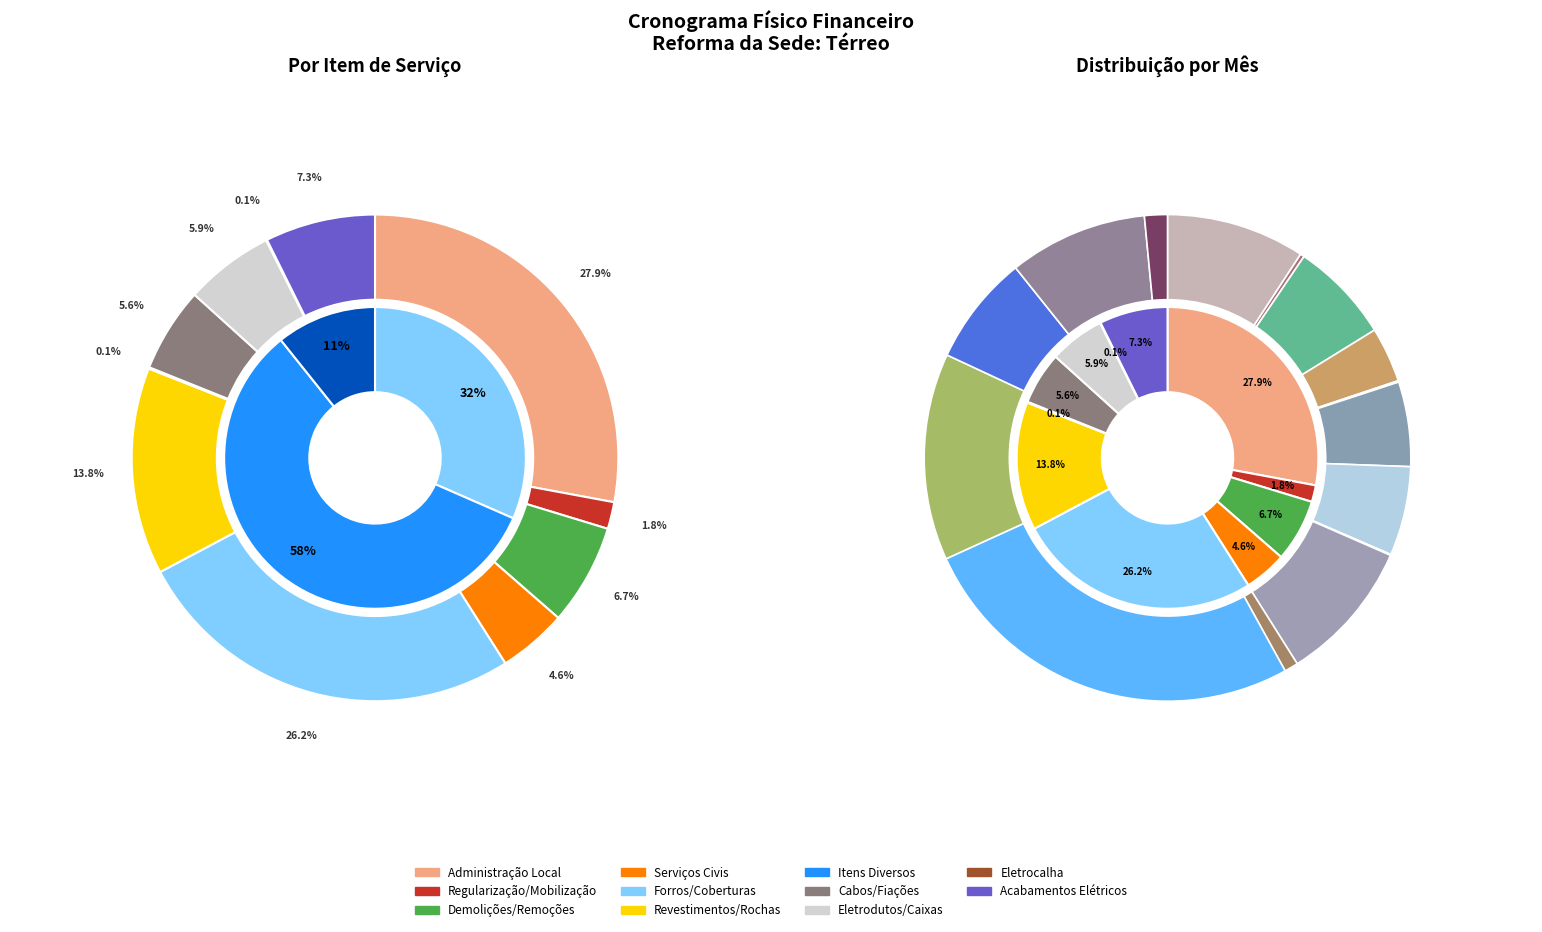

Rank the categories by value from highest to lowest.

ADMINISTRAÇÃO LOCAL DA OBRA, FORROS, COBERTURAS E FECHAMENTOS, REVESTIMENTOS E ROCHAS ORNAMENTAIS, ACABAMENTOS ELÉTRICOS E LUMINÁRIAS, DEMOLIÇÕES E REMOÇÕES, ELETRODUTOS, CAIXAS E ACESSÓRIOS, CABOS, FIAÇÕES E ACESSÓRIOS, SERVIÇOS CIVIS, REGULARIZAÇÃO E MOBILIZAÇÃO, ITENS DIVERSOS, ELETROCALHA E ACESSÓRIOS